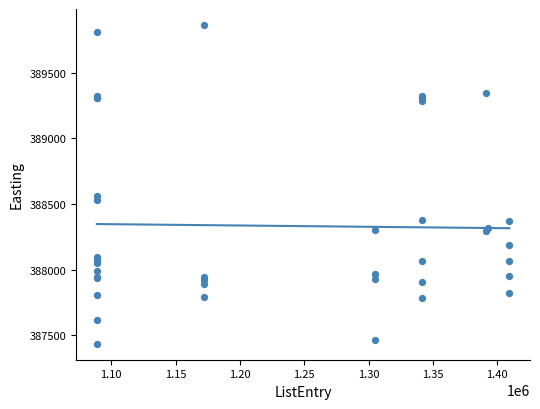

What Y value in the scatter plot is closest to 388650?

388564